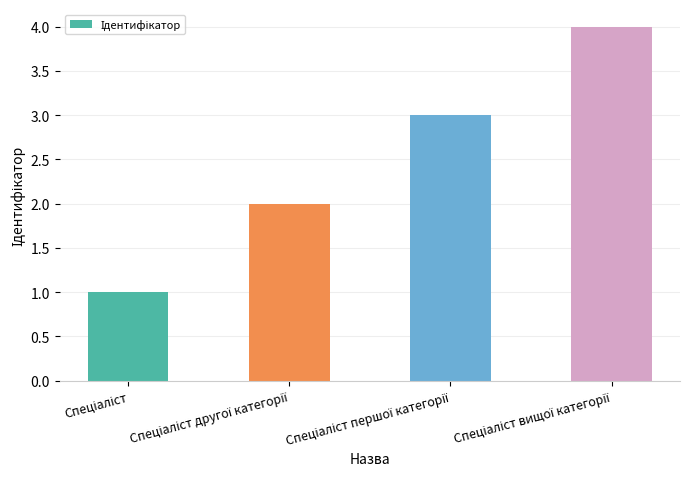

What is the sum of all values?

10